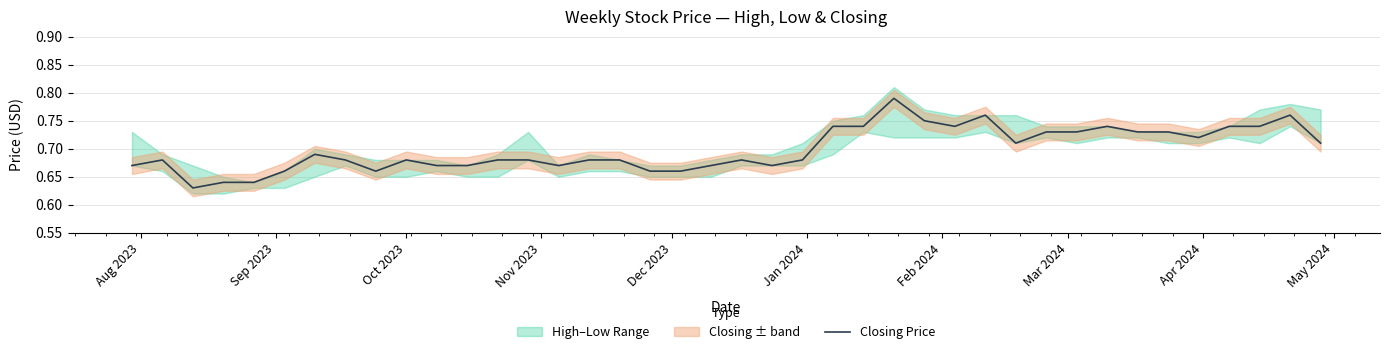

Where is the first local maximum?

Sep 2023